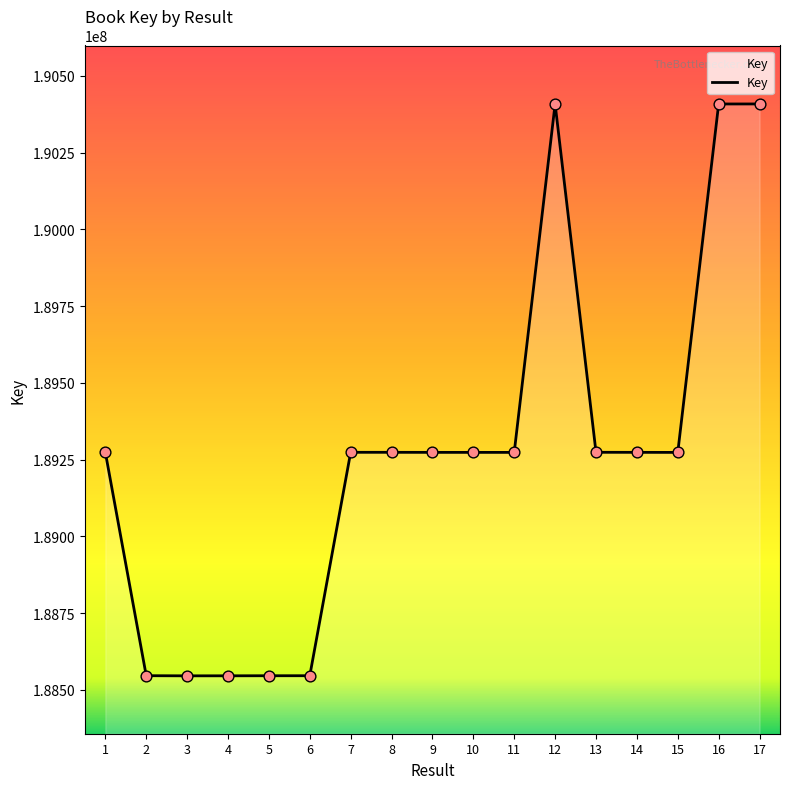

Approximately how many times larger is the value at 10 compared to 5?

1.0